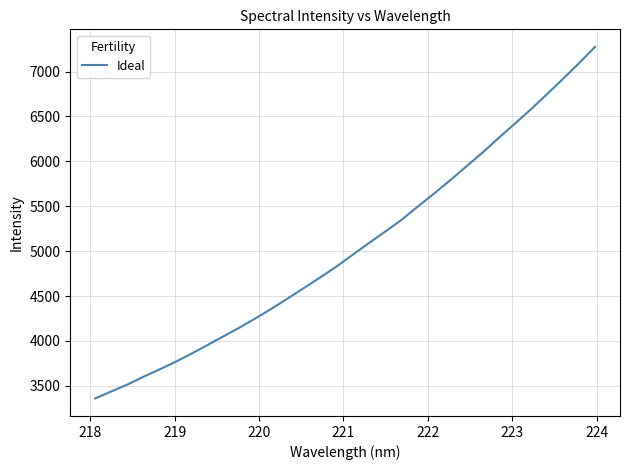

What is the difference between the maximum and minimum values?

3914.1